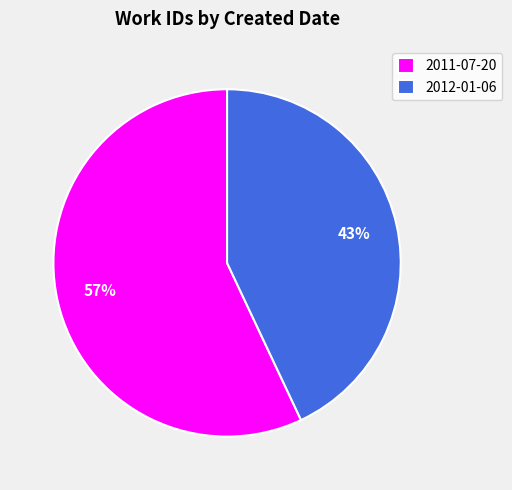

Is the sum of 2012-01-06 and 2011-07-20 greater than half?

Yes